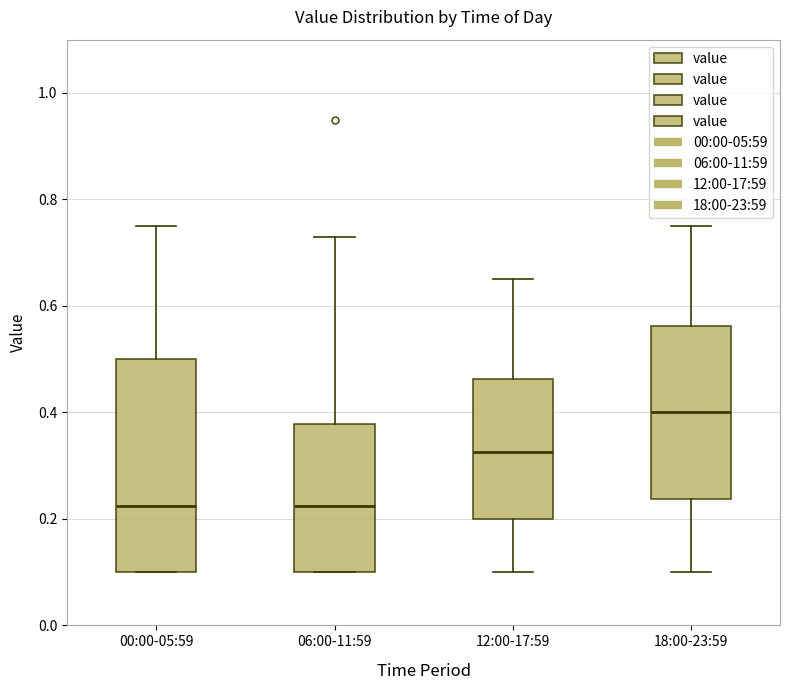

Where is the upper edge of the box for 12:00-17:59 on the y-axis? The values are not printed on the chart, so give them approximately, as read against the axis.

0.46